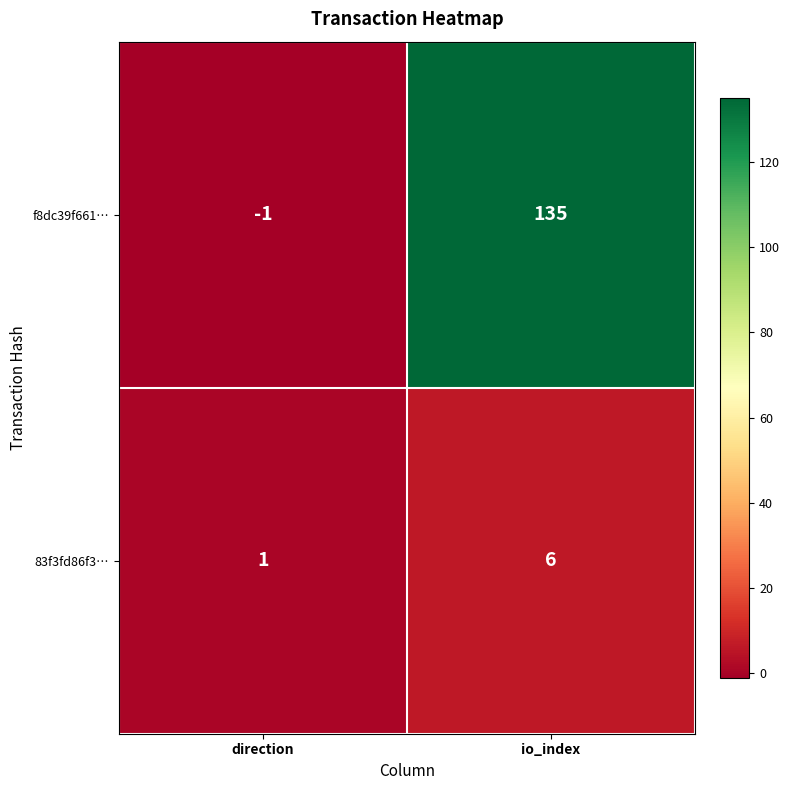

What is the difference between the maximum and minimum values in the f8dc39f661… series?

136